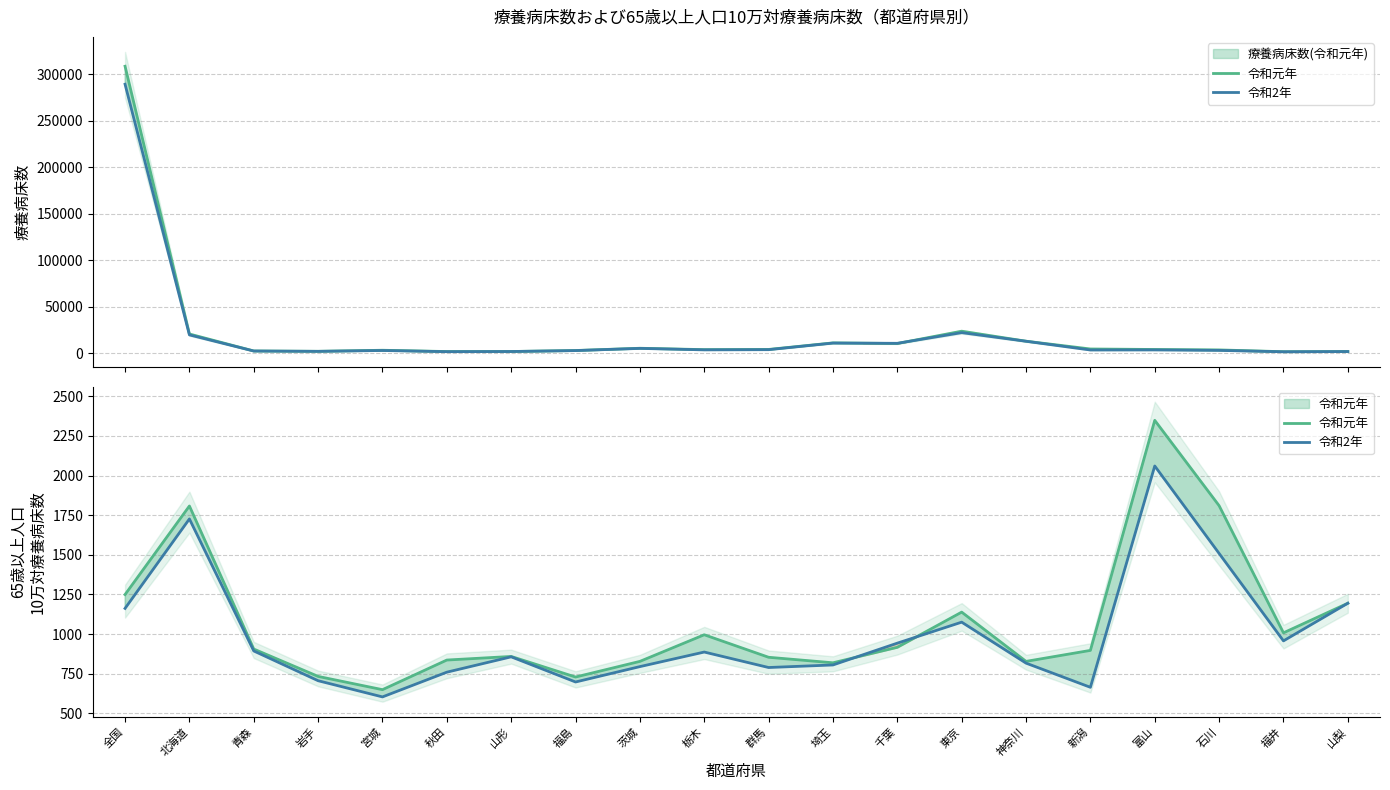

Rank the series at 福井 from highest to lowest value.

令和元年, 令和2年